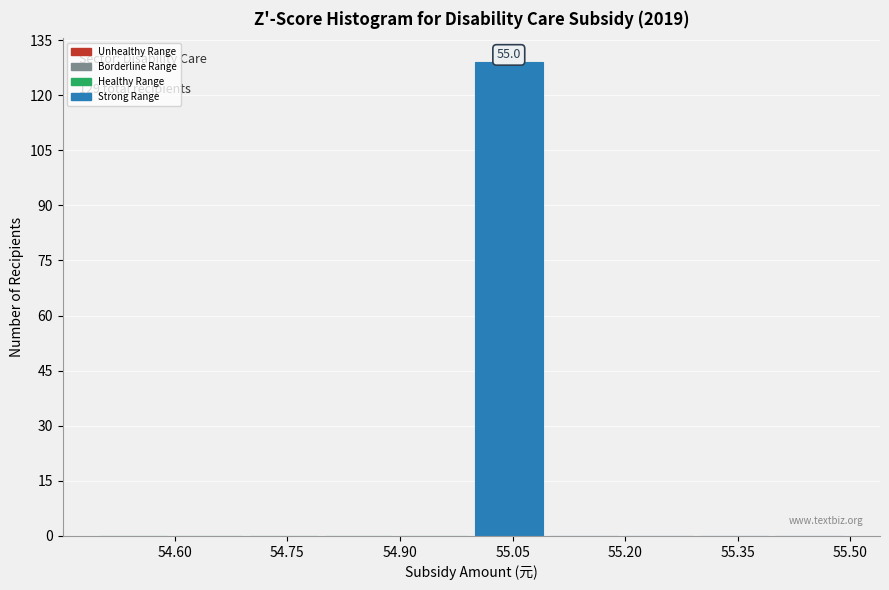

Over which range of the x-axis is the bar tallest?

55.0 to 55.1